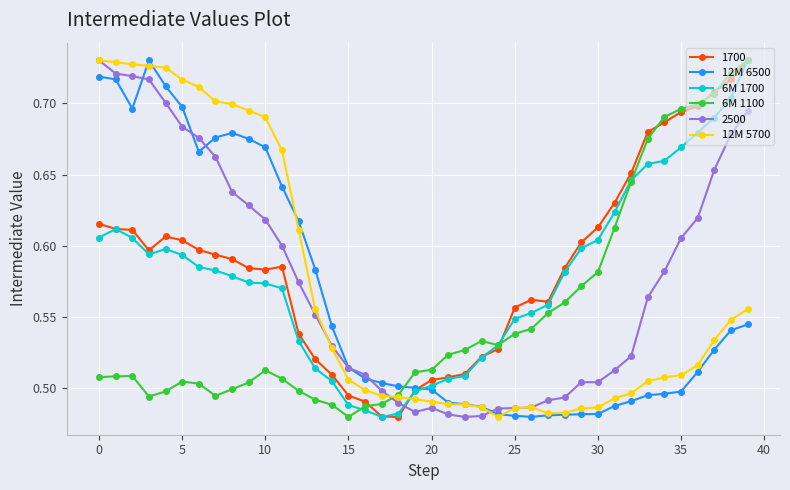

Count the 12M 5700 values in the range 0 to 1.

40